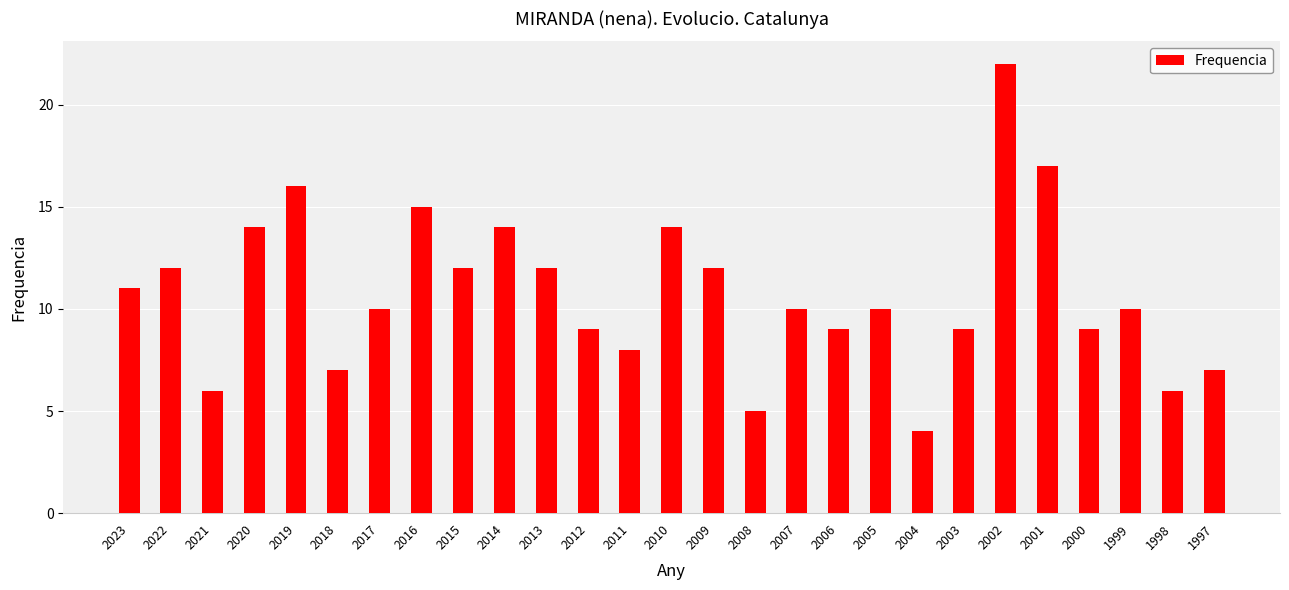

Does the chart contain any negative values?

No